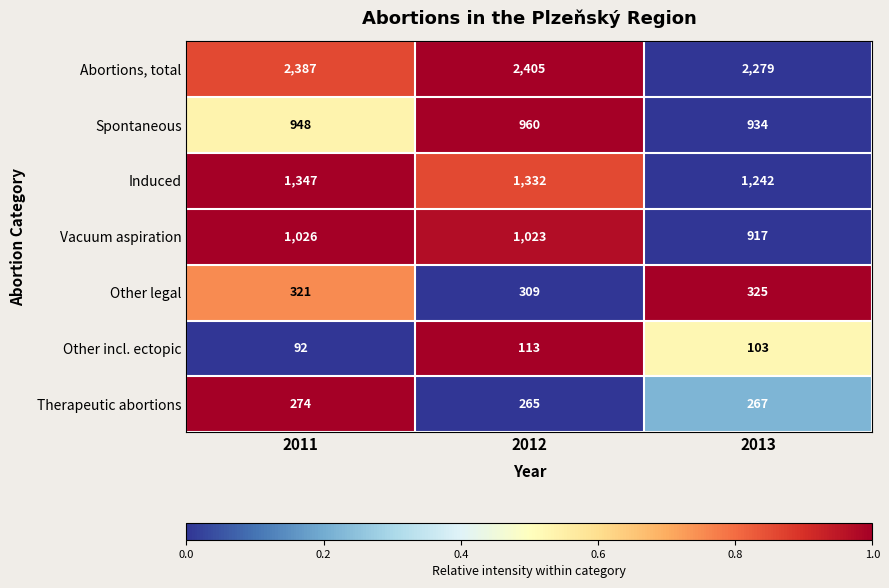

How many data points in Other incl. ectopic are less than 103?

1